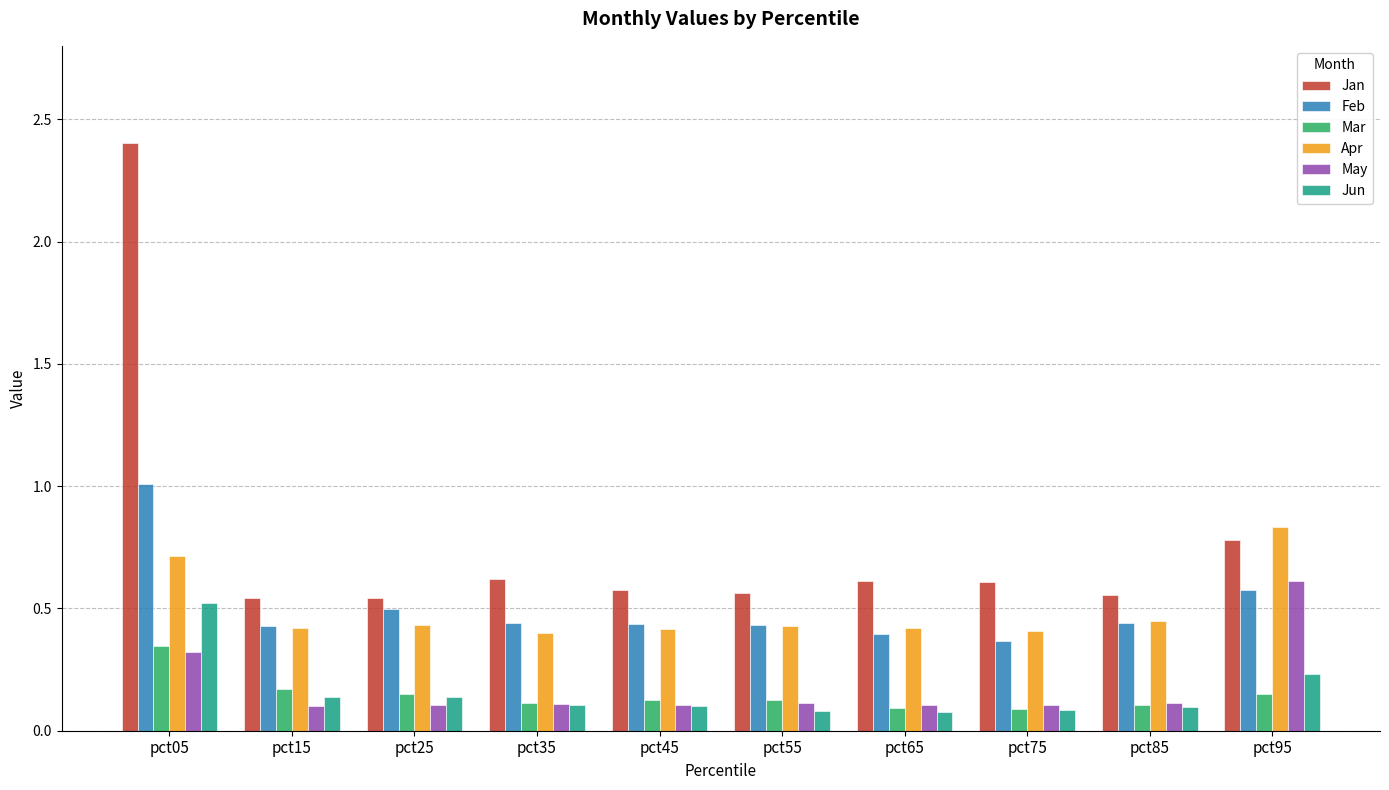

Which series has the largest range (max minus min)?

Jan